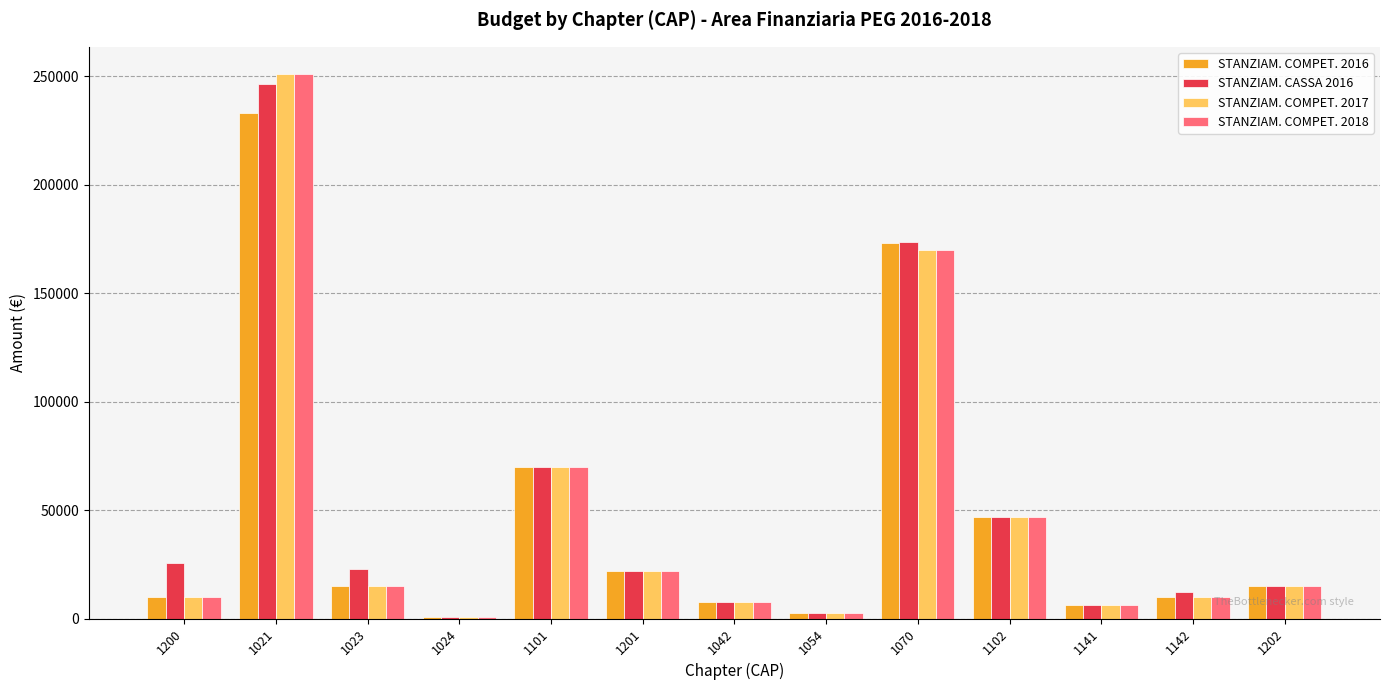

What is the total value across all series at 1101?

280000.0